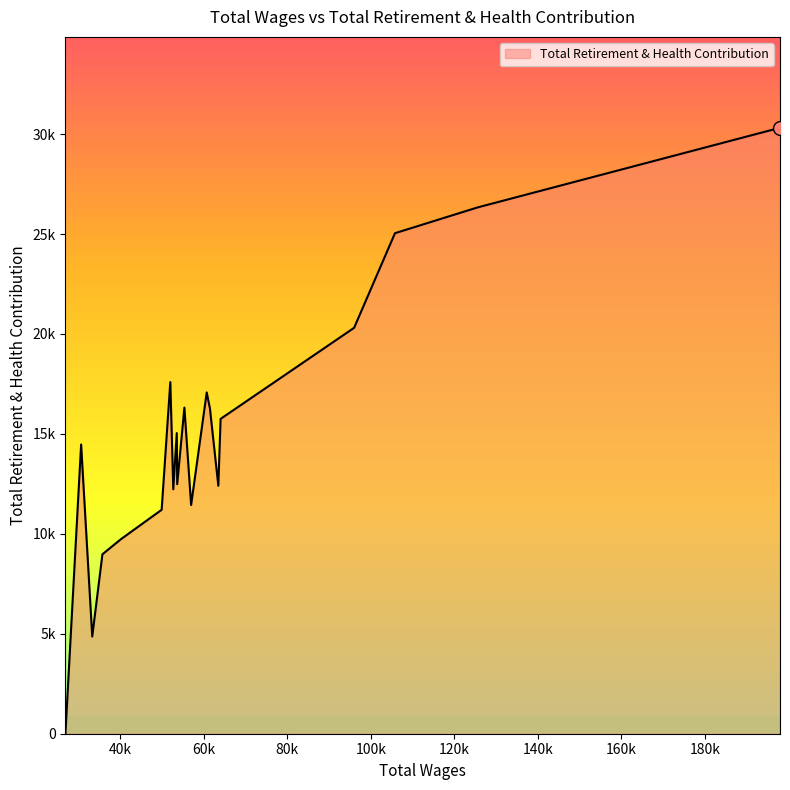

Does the chart display data point markers on the line(s)?

No